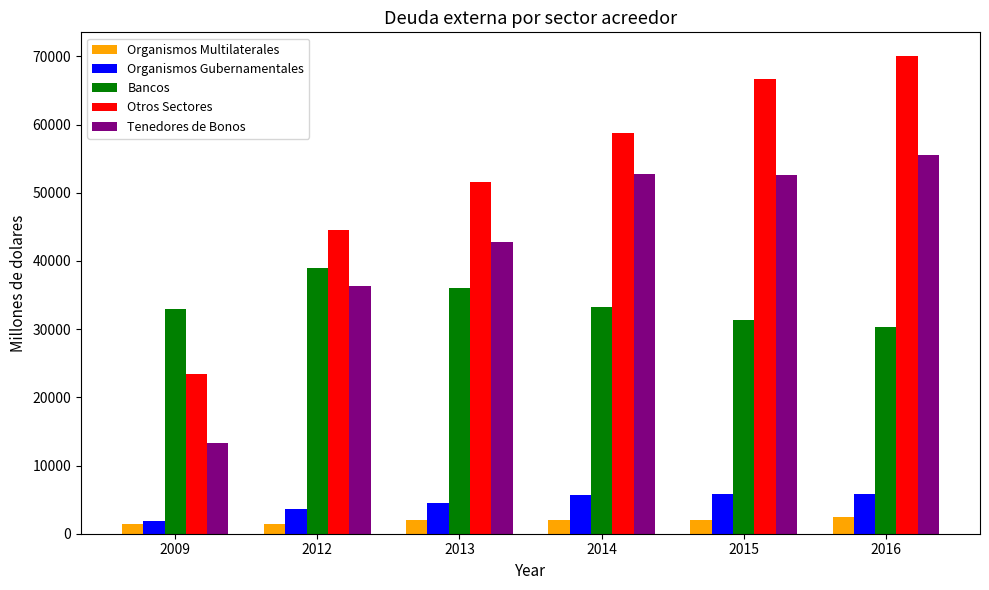

How many bars are there in each group?

5